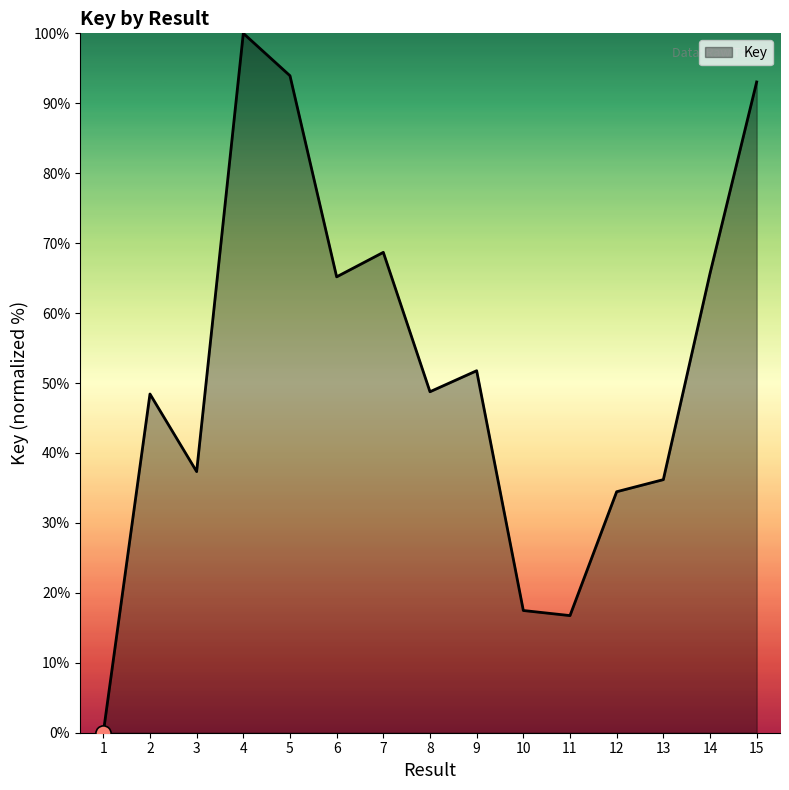

What is the ratio of the value at 8 to the value at 4?

0.5